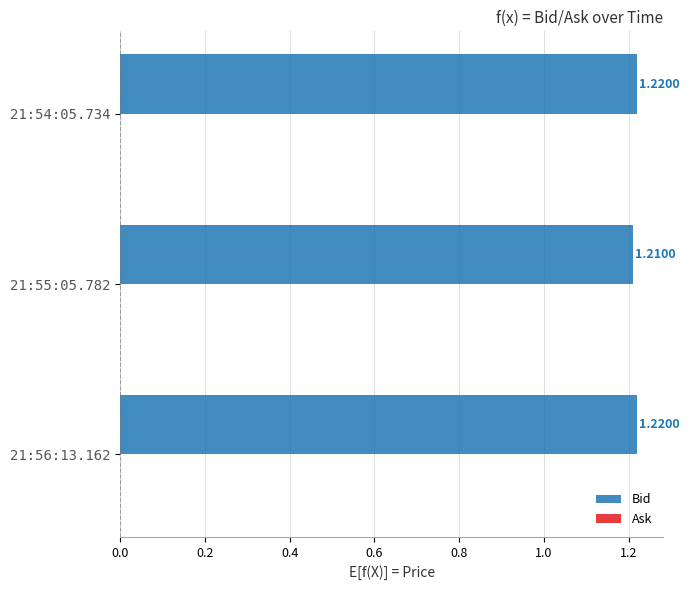

Which has a higher value, 21:55:05.782 or 21:56:13.162?

21:56:13.162